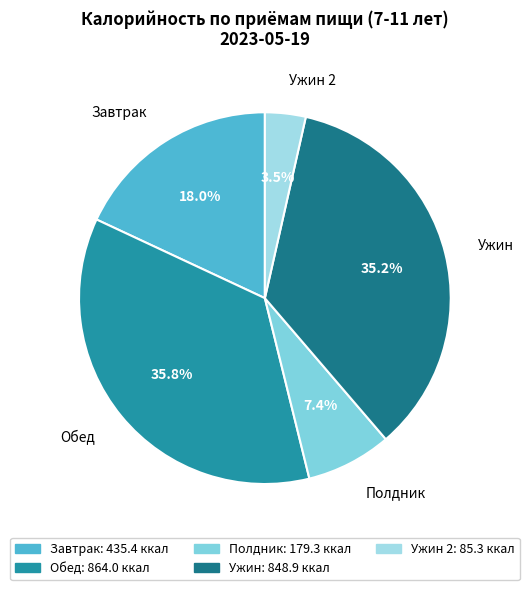

Count the number of slices in the pie.

5